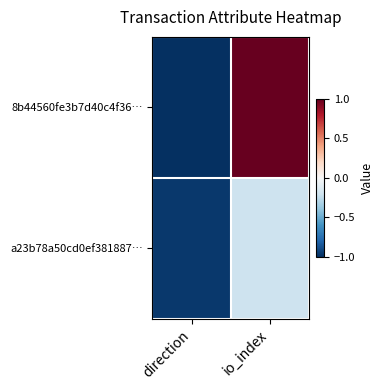

Rank the series by their maximum value, from lowest to highest.

a23b78a50cd0ef381887…, 8b44560fe3b7d40c4f36…